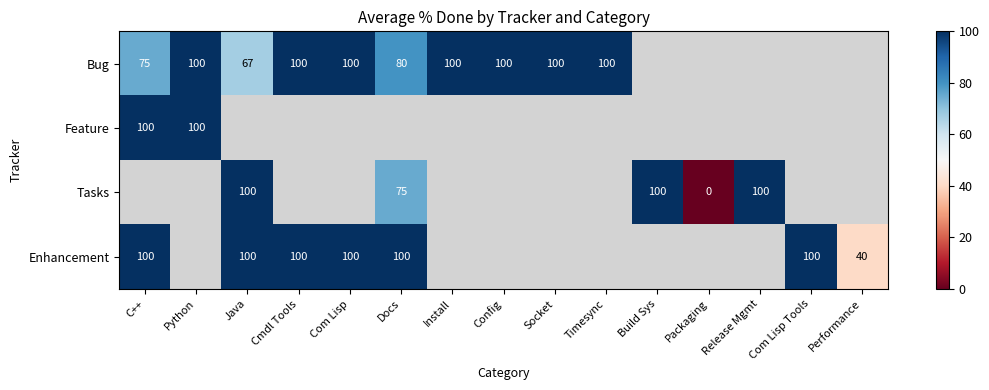

The value of Enhancement at C++ is 135. True or false?

False